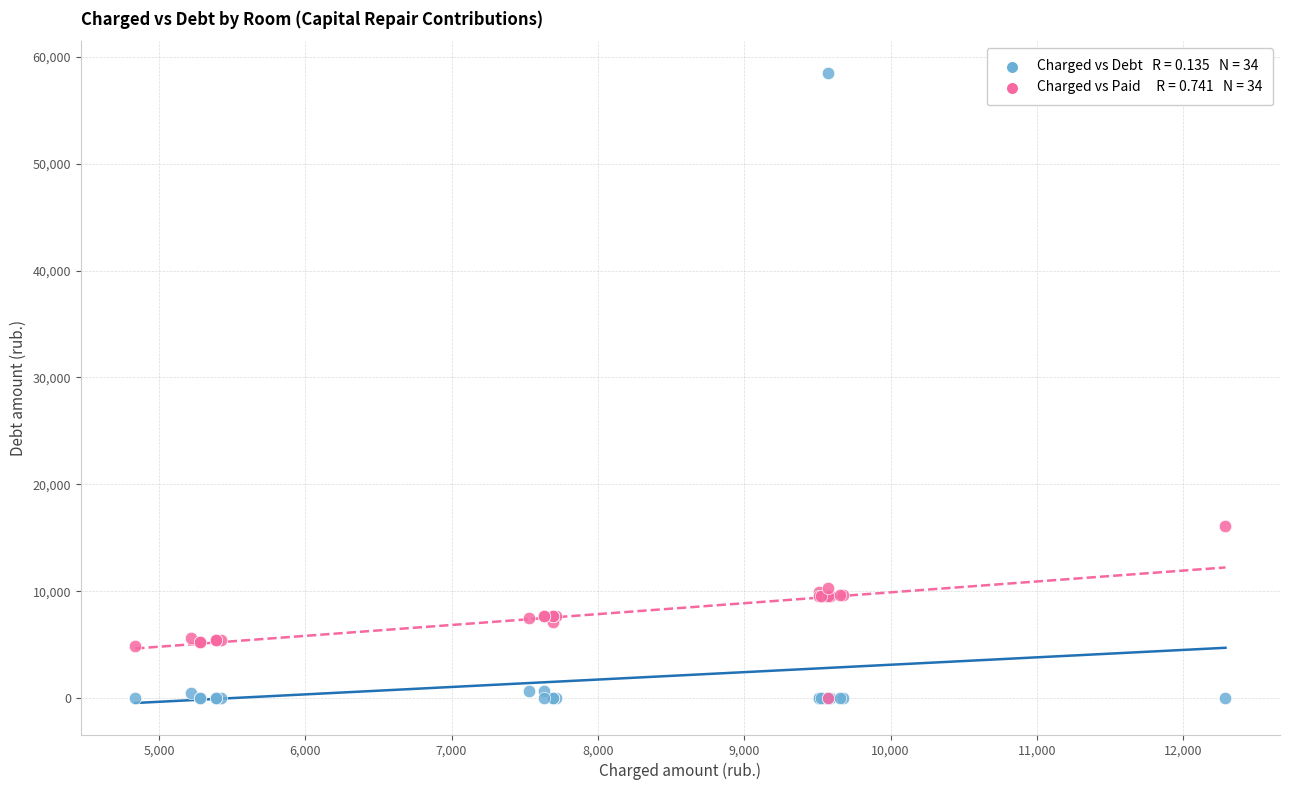

Across all series, what Y value is closest to 29255?

16064.0